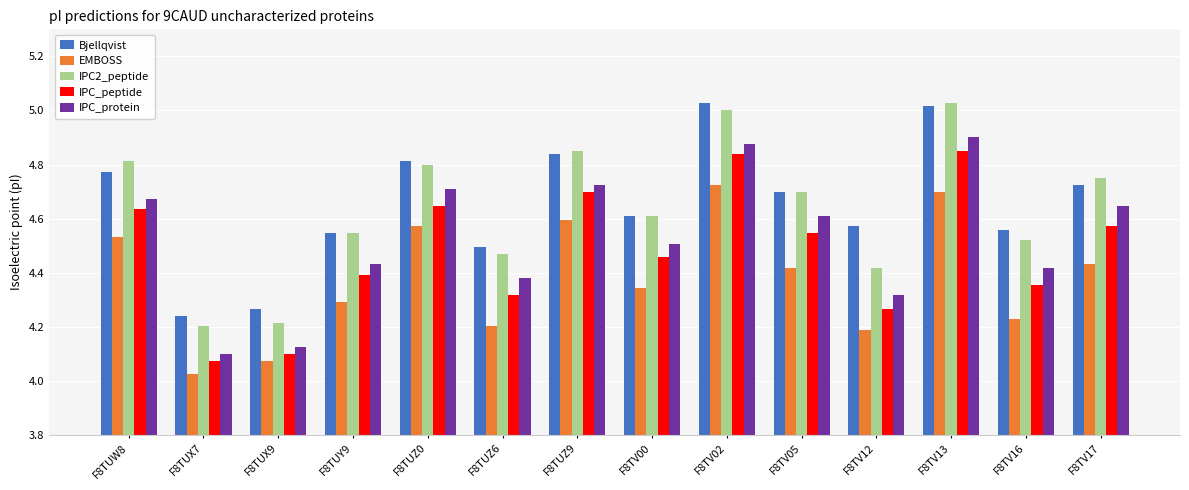

Where is IPC2_peptide nearest to the value 4?

F8TUX7